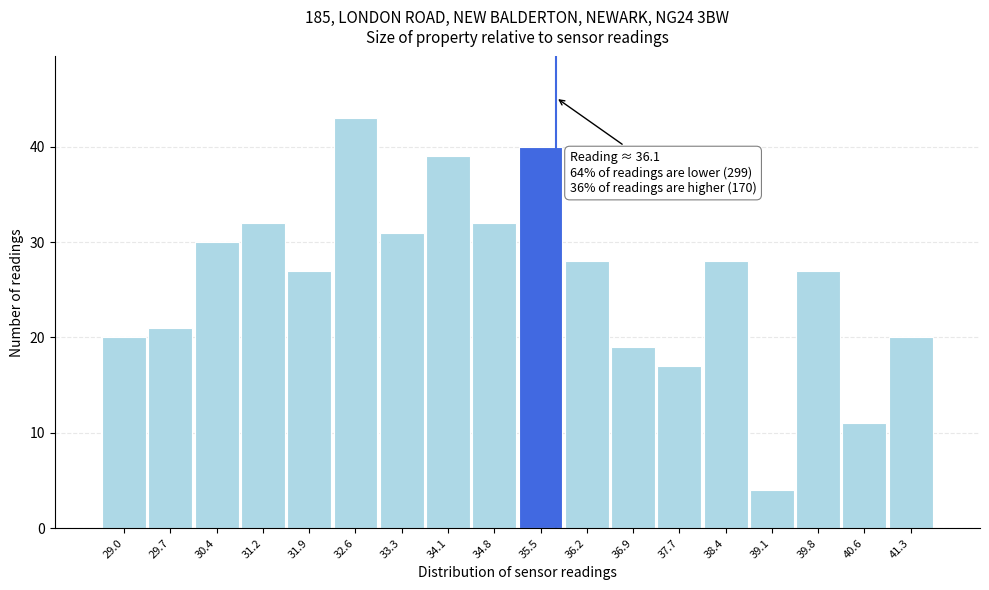

Reading left to right, list all the values displayed in this chart.

20	21	30	32	27	43	31	39	32	40	28	19	17	28	4	27	11	20